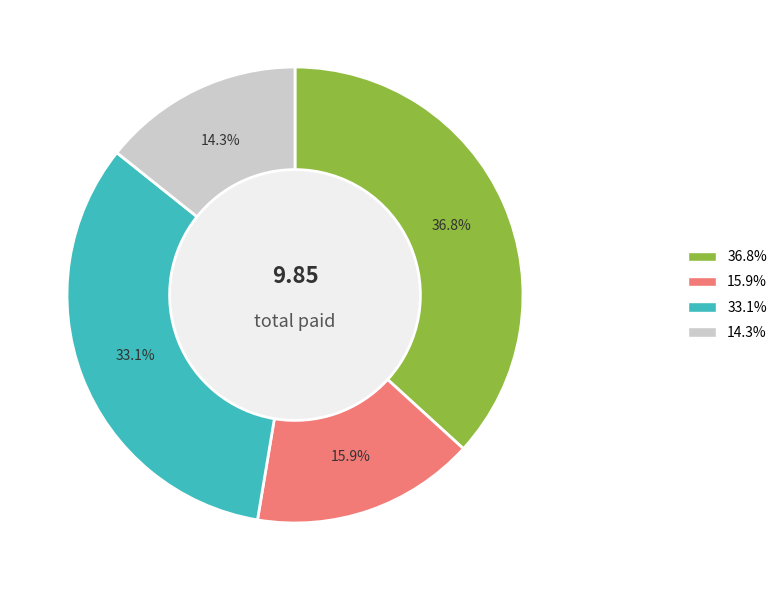

Does any single category account for the majority?

No